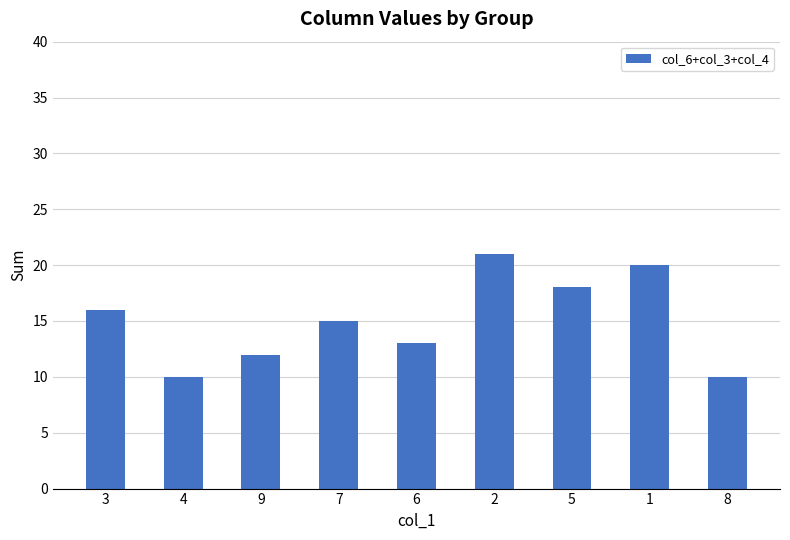

At which label is the value closest to 15?

7